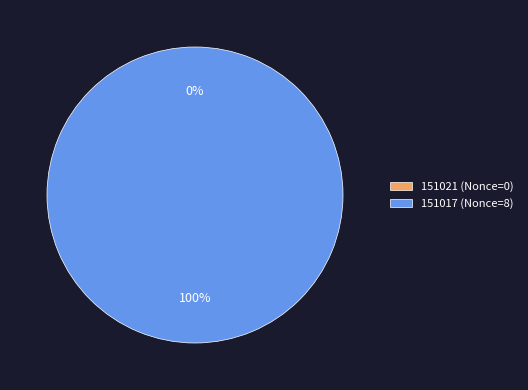

What is the change in value from 151021 (Nonce=0) to 151017 (Nonce=8)?

+8